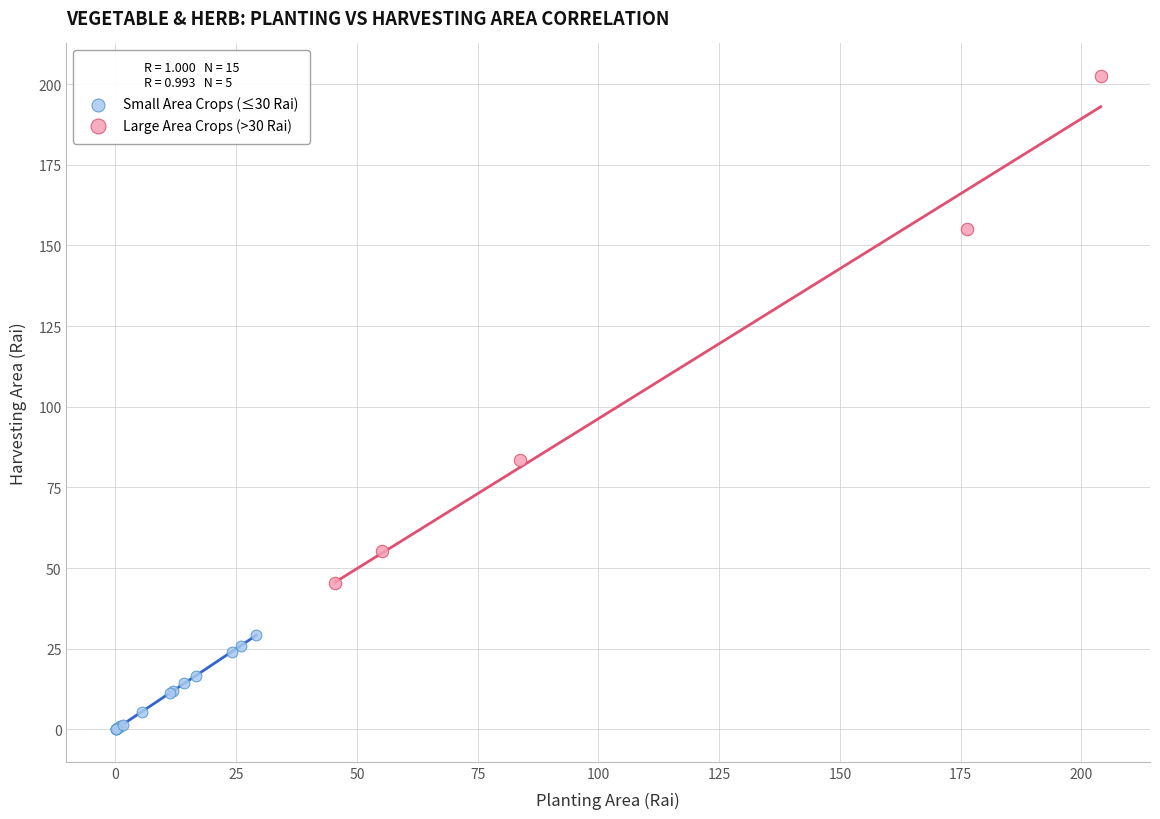

Which series contains the lowest Y value?

Small Area Crops (≤30 Rai)